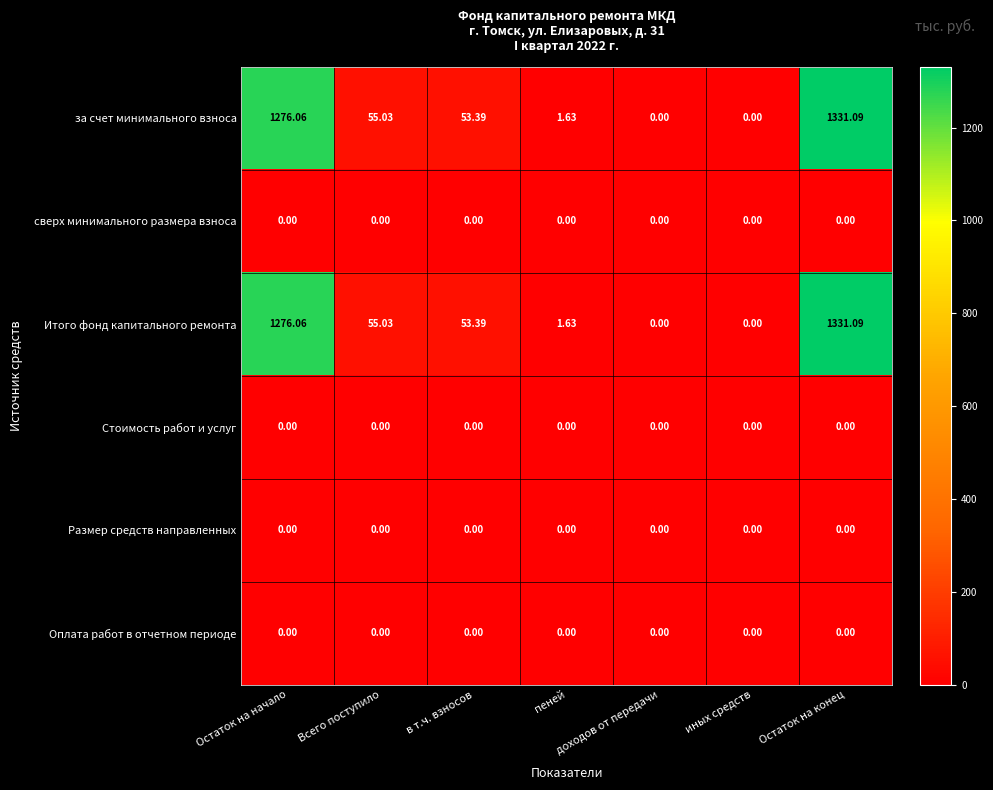

At which category is the sum across all series the highest?

Остаток на конец